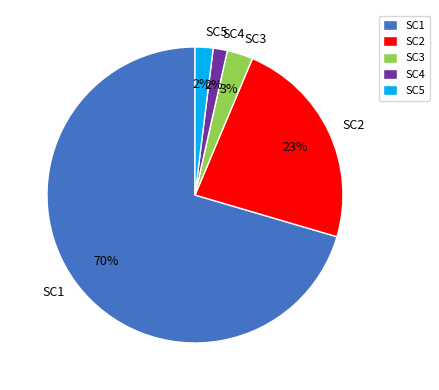

Between SC3 and SC4, which is larger?

SC3